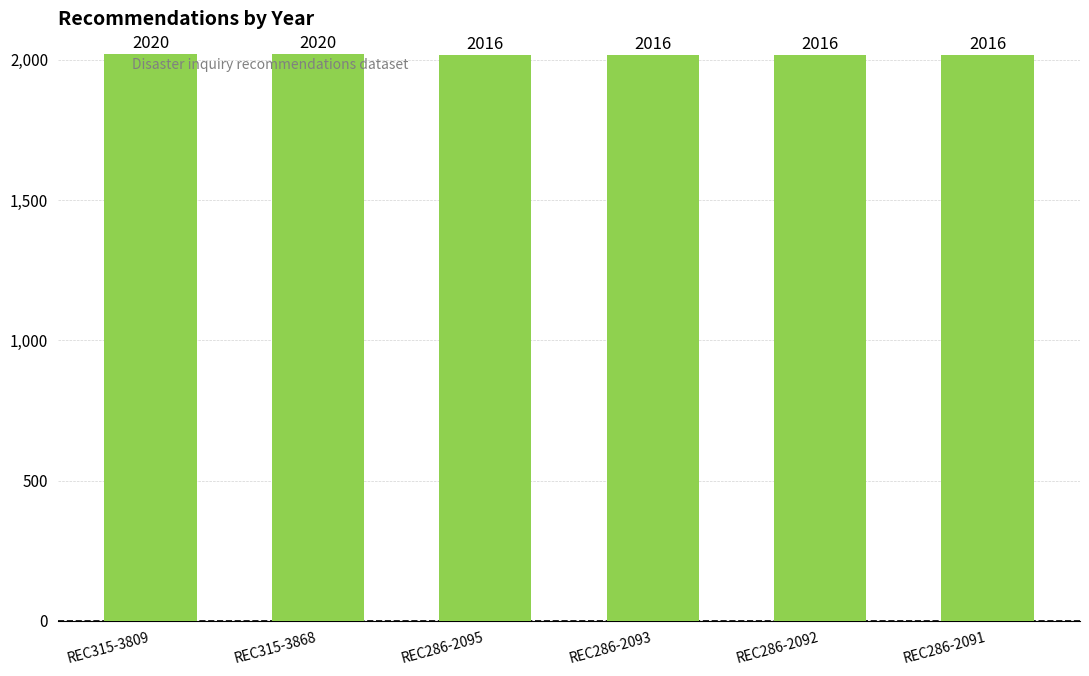

What is the difference between the second highest and second lowest values?

4